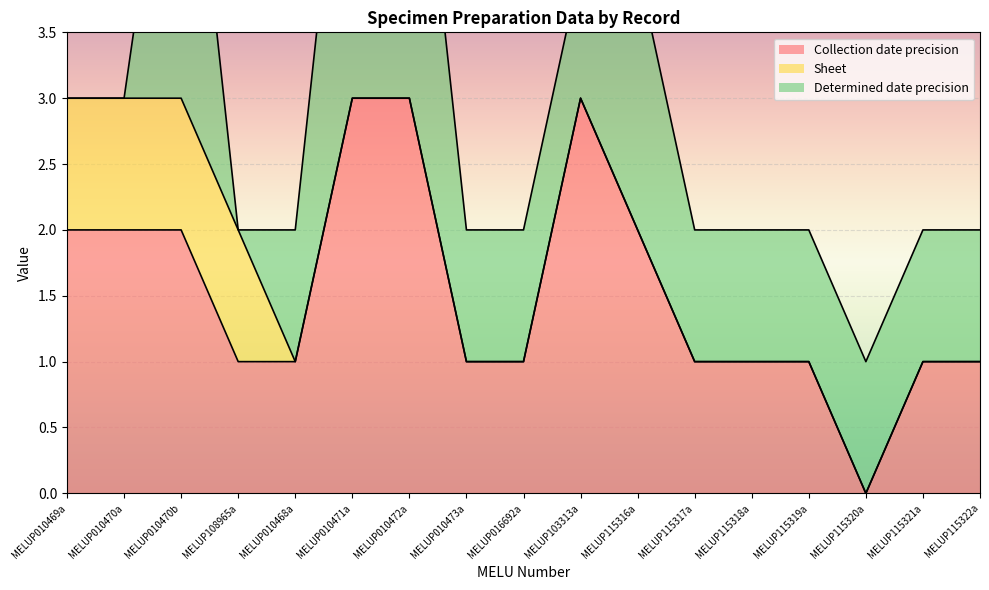

Where is Determined date precision nearest to the value 1?

MELUP010468a